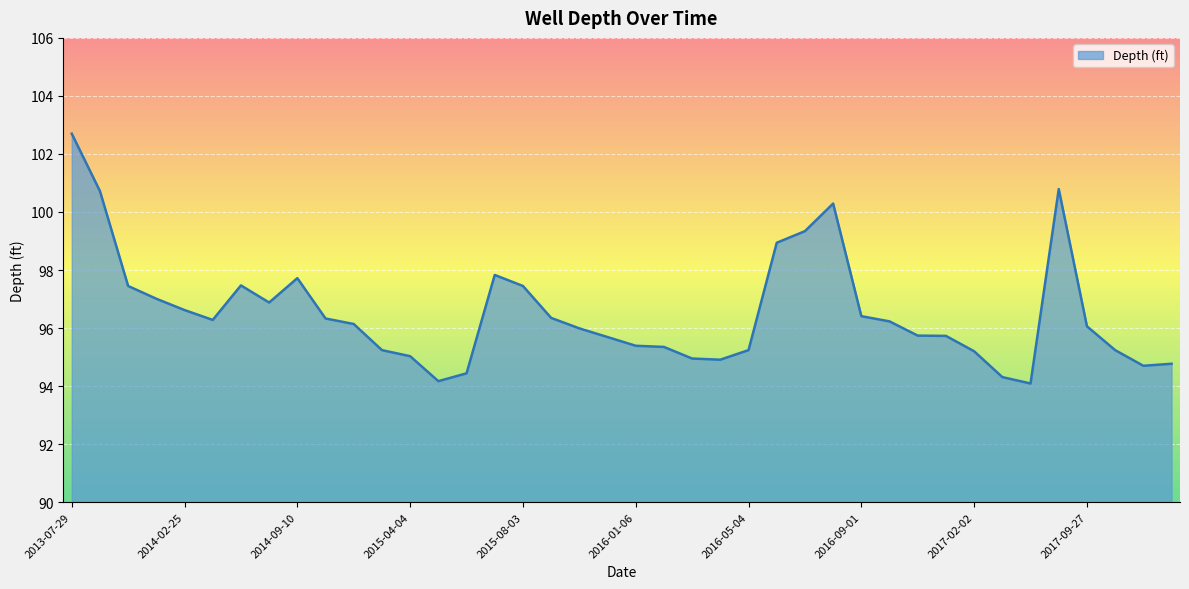

What is the sum of all values?

3861.2